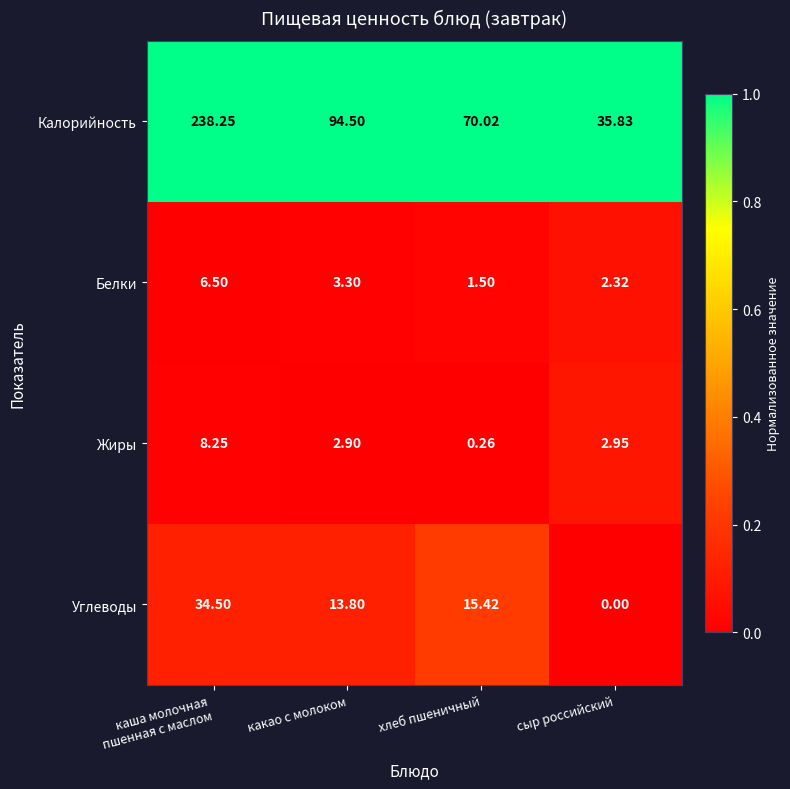

Which series changed the most between какао с молоком and хлеб пшеничный?

Калорийность